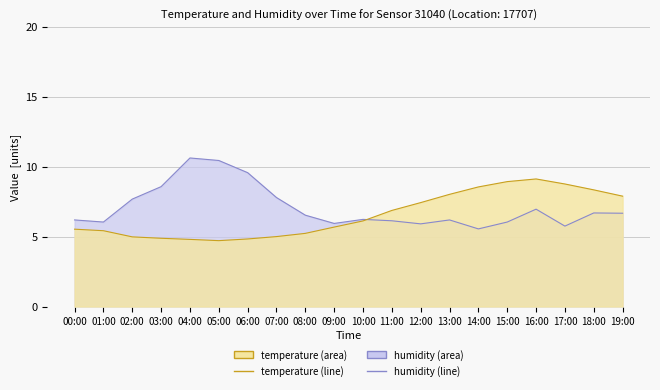

Reading left to right, list all the values displayed in this chart.

temperature: 5.5	5.4	5.0	4.9	4.8	4.7	4.8	5.0	5.2	5.7	6.1	6.9	7.4	8.0	8.6	8.9	9.1	8.8	8.3	7.9
humidity: 6.2	6.0	7.7	8.6	10.6	10.4	9.6	7.8	6.5	5.9	6.2	6.1	5.9	6.2	5.5	6.0	7.0	5.8	6.7	6.7